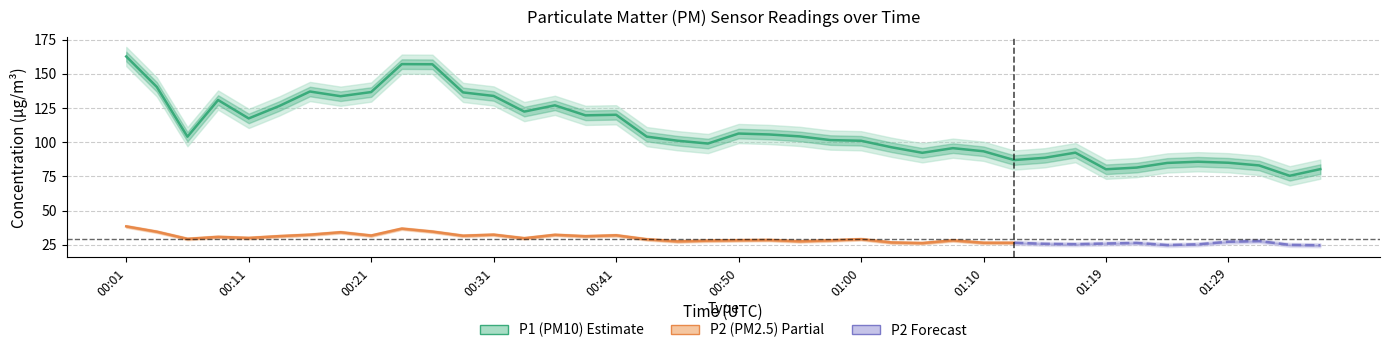

At which label is the value closest to 119?

00:38